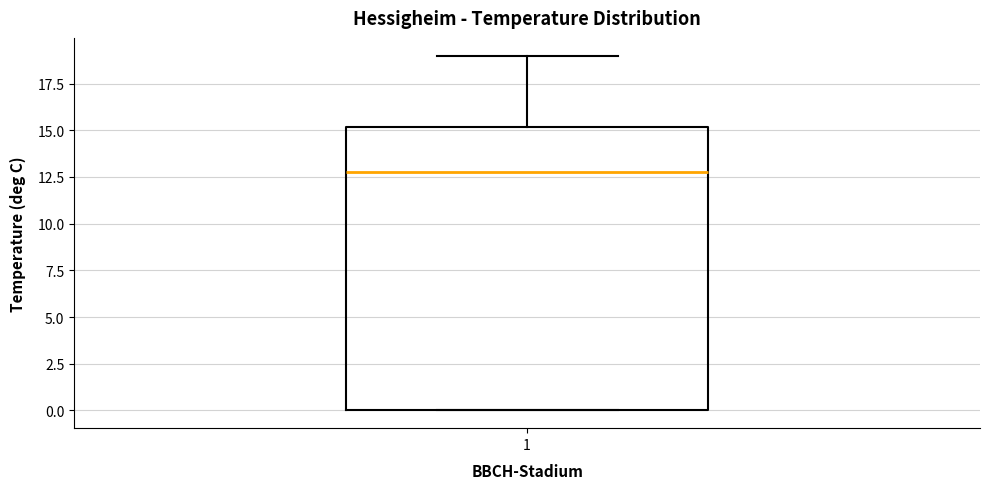

Transcribe this box plot: give where the median line is, the range the box spans, and where the two whiskers end, as read against the y-axis. The values are not printed on the chart, so give them approximately, as read against the axis.

median 13, box 0 to 15, whiskers 0 to 19